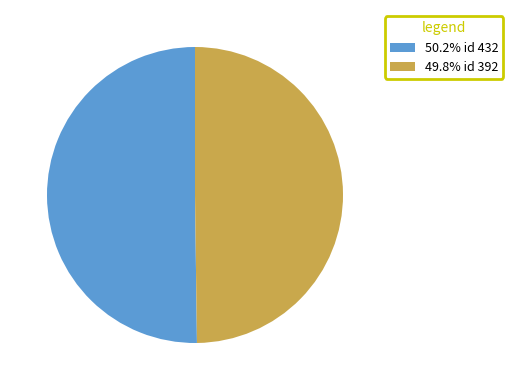

Approximately how many times larger is the value at 50.2% id 432 compared to 49.8% id 392?

1.0